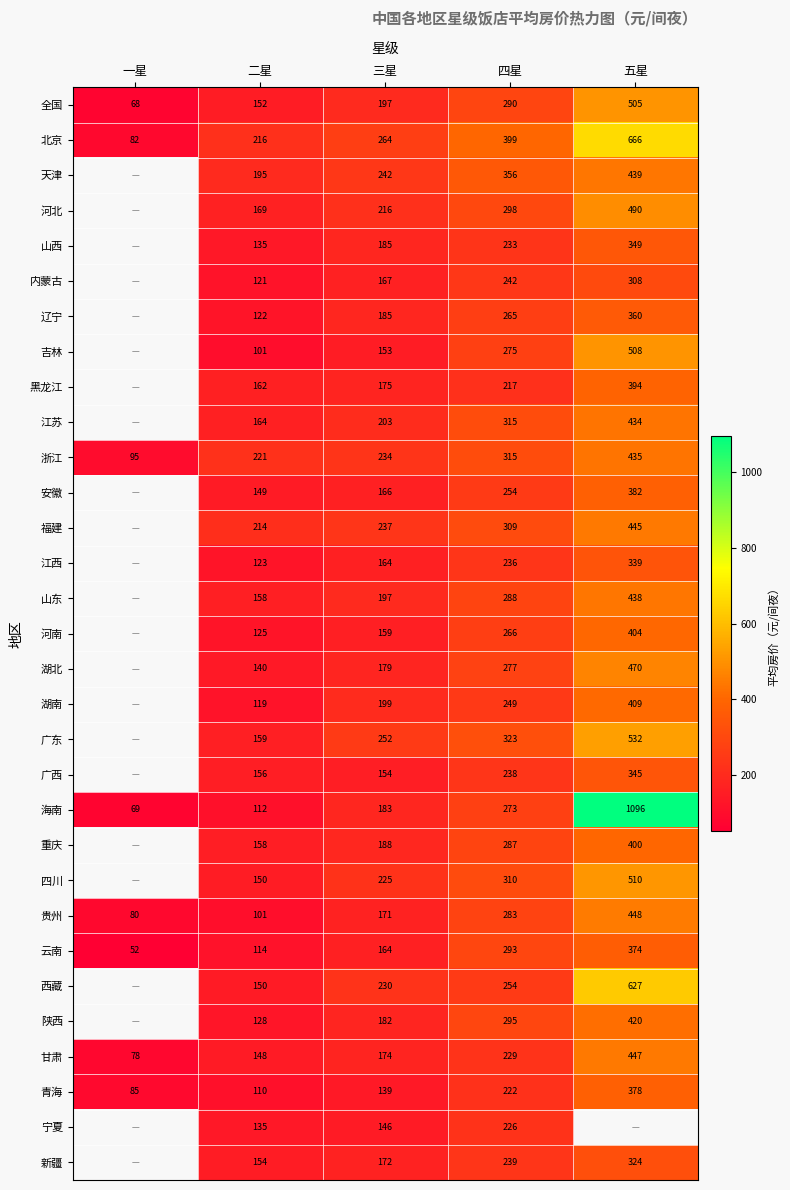

What is the spread (max minus min) of values at 四星?

182.0